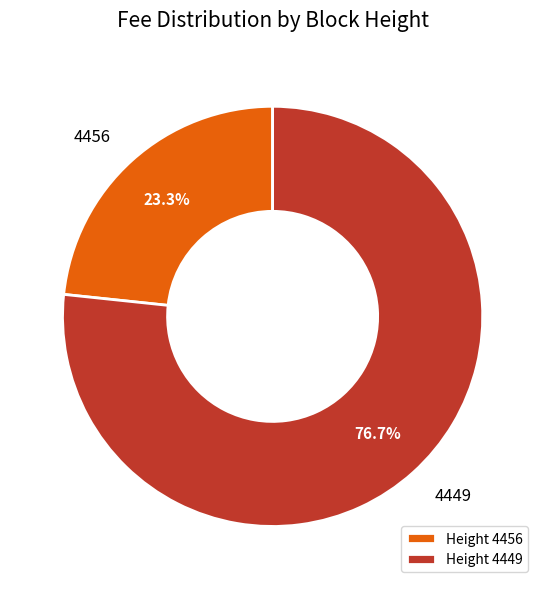

Is the sum of 4456 and 4449 greater than half?

Yes